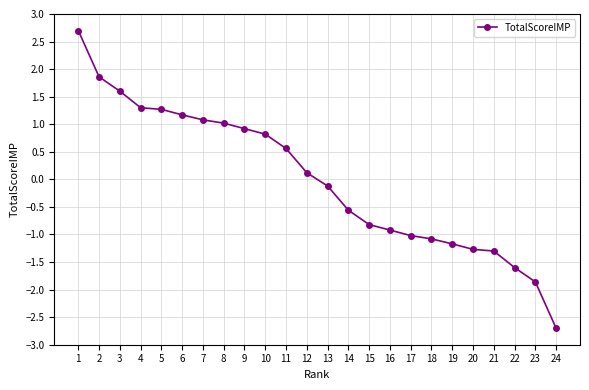

What is the change in value from 1 to 13?

-2.8